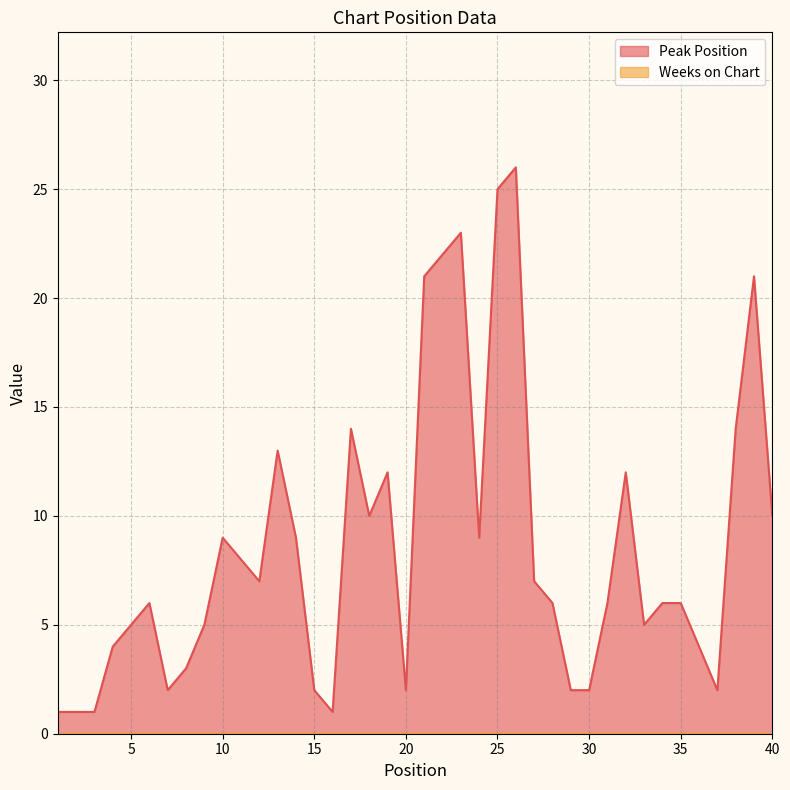

Is it true that the value at 15 is 1?

False